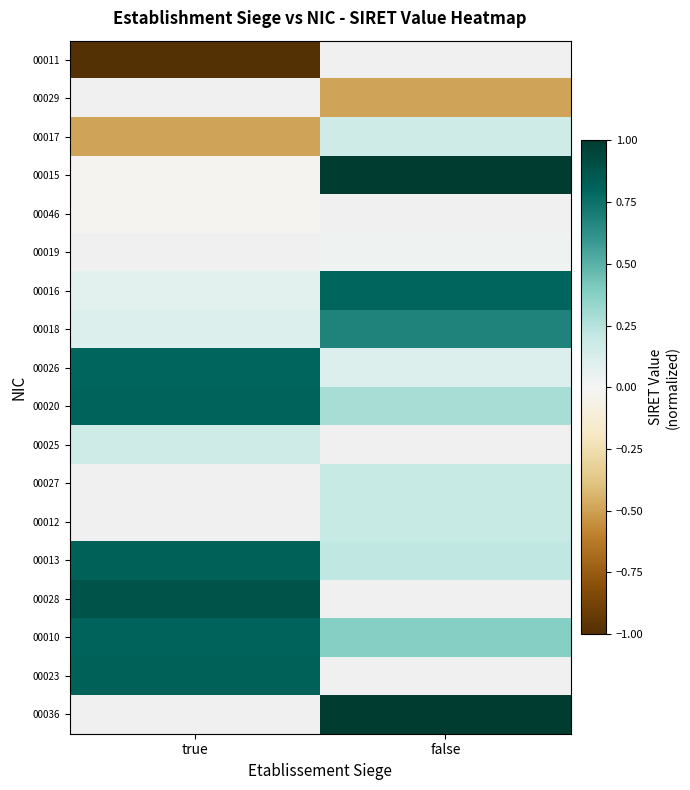

Rank the series by their average value, from highest to lowest.

00011, 00029, 00046, 00019, 00020, 00015, 00016, 00017, 00025, 00027, 00012, 00013, 00028, 00010, 00023, 00036, 00026, 00018